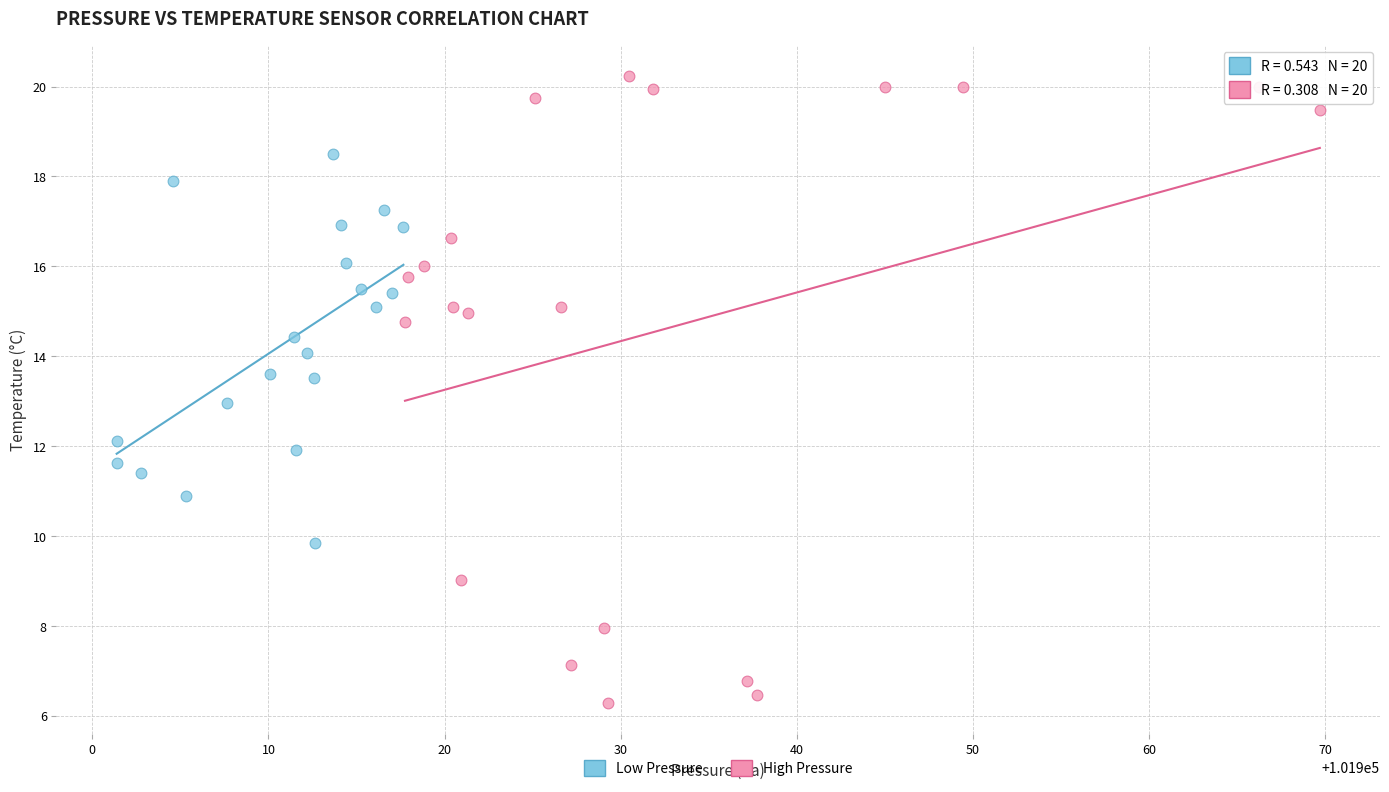

Which series has the largest Y range (max minus min)?

High Pressure